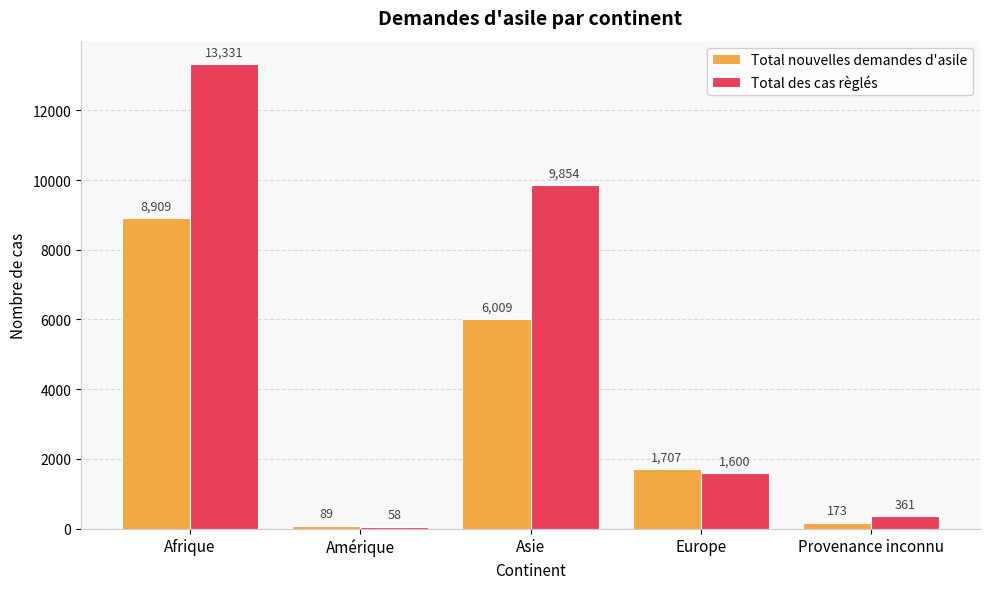

Reading right to left, extract all data points from this chart.

Total nouvelles demandes d'asile: Provenance inconnu=173	Europe=1707	Asie=6009	Amérique=89	Afrique=8909
Total des cas règlés: Provenance inconnu=361	Europe=1600	Asie=9854	Amérique=58	Afrique=13331